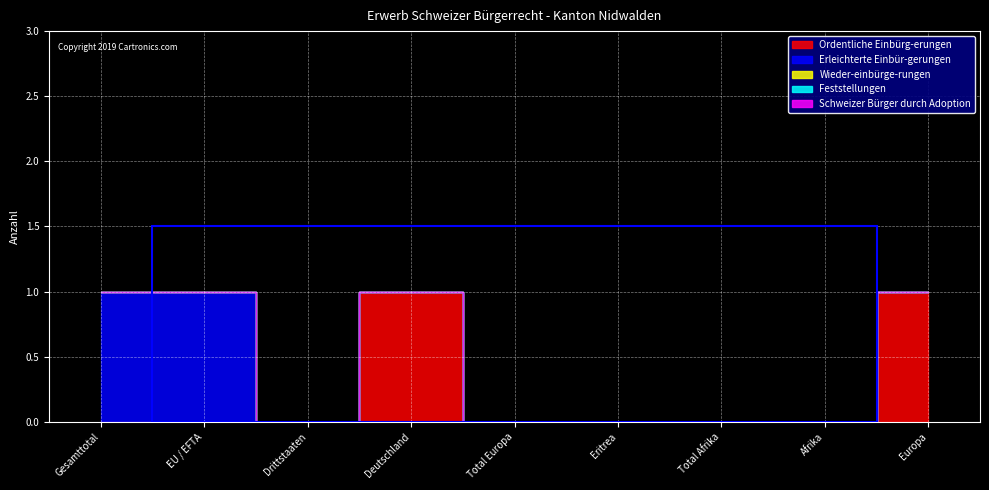

At Eritrea, list the series in order from smallest to largest.

Ordentliche Einbürg-erungen, Erleichterte Einbür-gerungen, Wieder-einbürge-rungen, Feststellungen, Schweizer Bürger durch Adoption